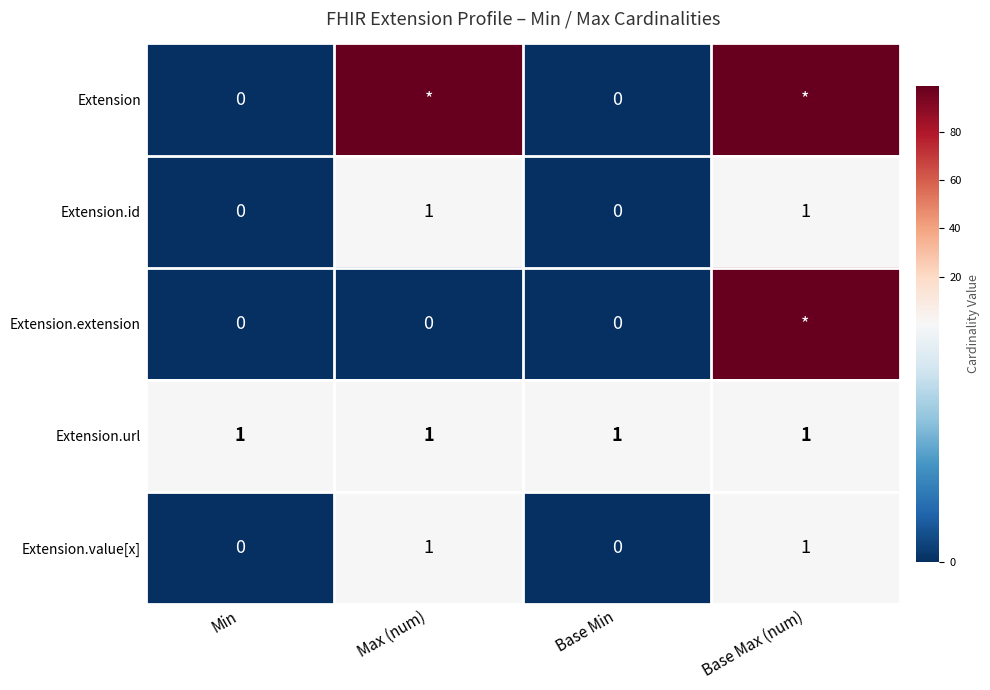

Is it true that Extension.url equals 2 at Base Max (num)?

False